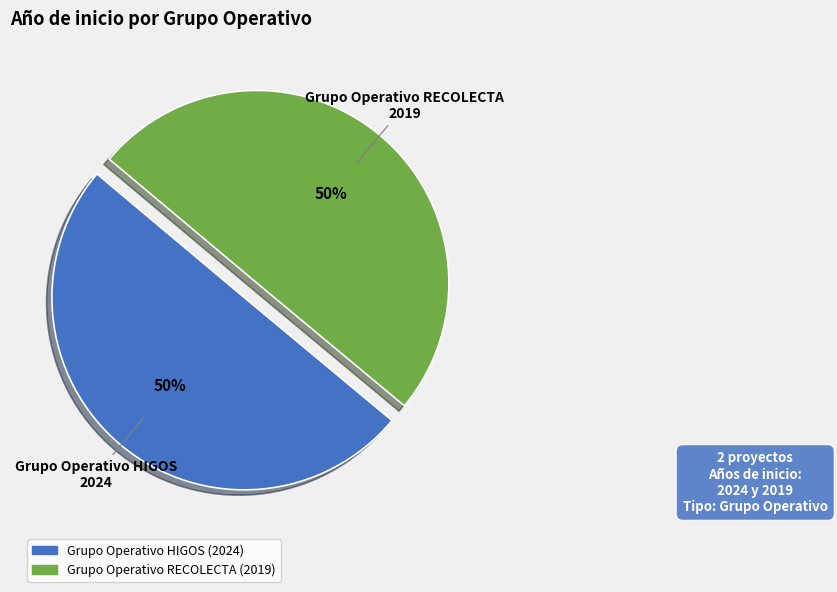

Is it true that Grupo Operativo RECOLECTA is 50% of the pie?

True